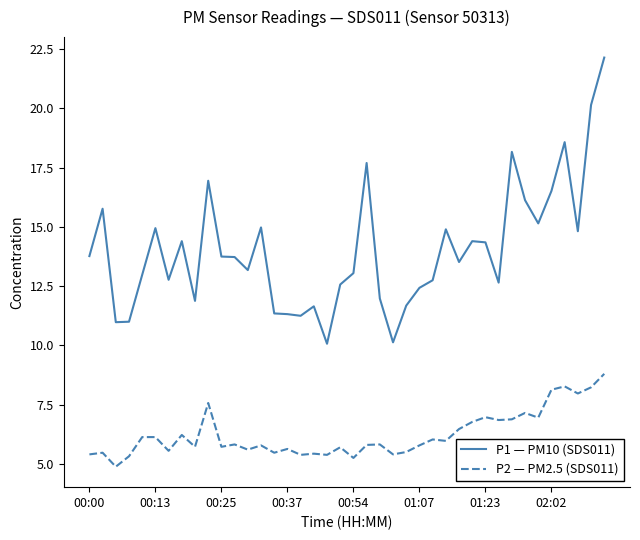

True or false: P2 — PM2.5 (SDS011) and P1 — PM10 (SDS011) cross at least once.

False